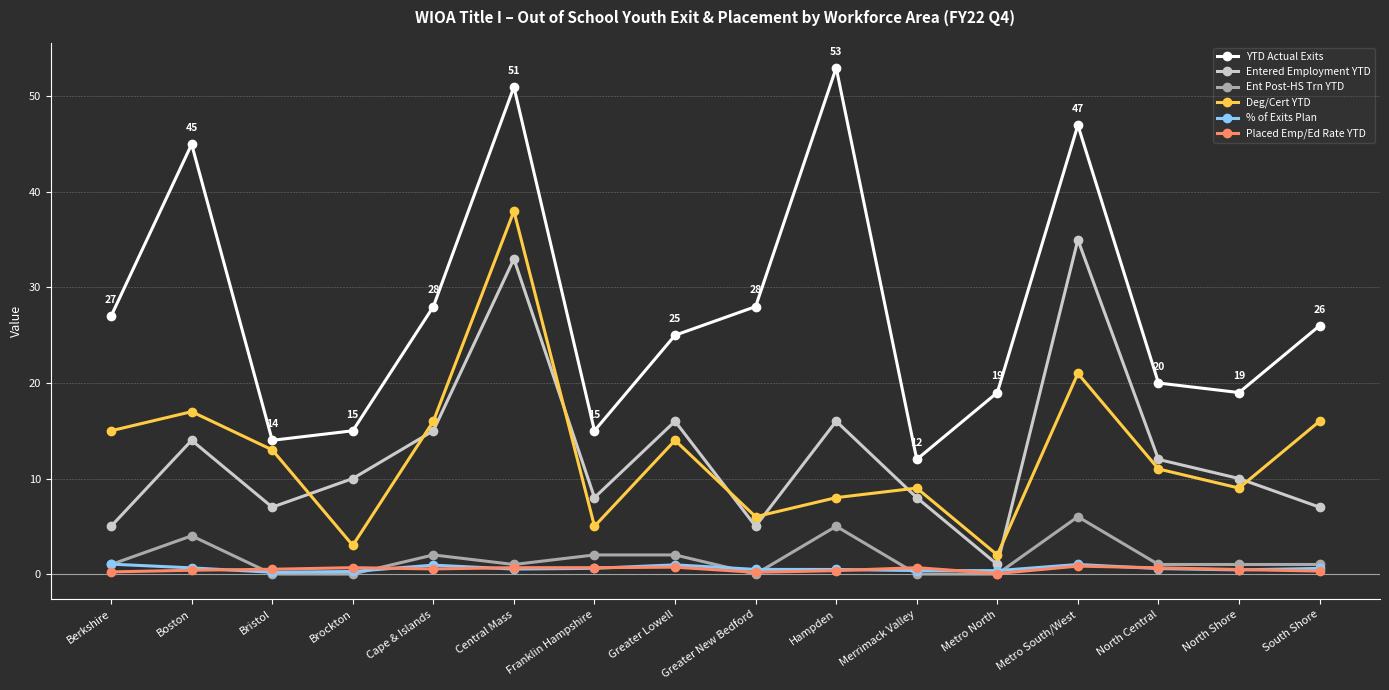

What position from the left is Greater New Bedford?

9